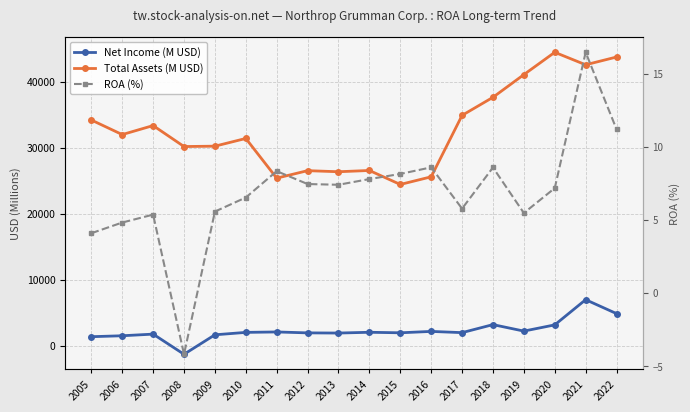

What is the spread (max minus min) of values at 2015?

24445.9